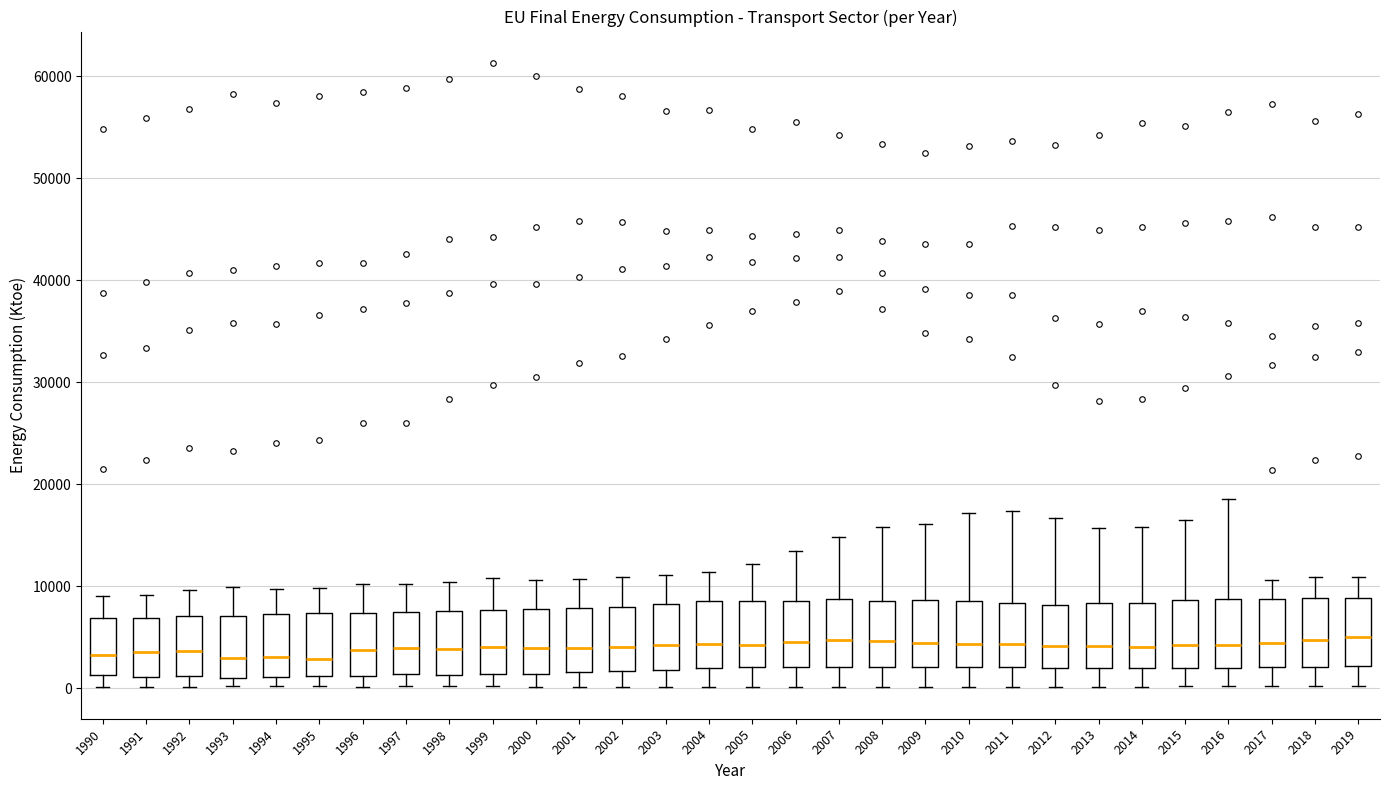

Reading left to right, read every box against the y-axis: the position of its median line, the range the box covers, and the ends of its whiskers. The values are not printed on the chart, so give them approximately, as read against the axis.

1990: median 3000, box 1000 to 7000, whiskers 0 to 9000
1991: median 4000, box 1000 to 7000, whiskers 0 to 9000
1992: median 4000, box 1000 to 7000, whiskers 0 to 10000
1993: median 3000, box 1000 to 7000, whiskers 0 to 10000
1994: median 3000, box 1000 to 7000, whiskers 0 to 10000
1995: median 3000, box 1000 to 7000, whiskers 0 to 10000
1996: median 4000, box 1000 to 7000, whiskers 0 to 10000
1997: median 4000, box 1000 to 7000, whiskers 0 to 10000
1998: median 4000, box 1000 to 8000, whiskers 0 to 10000
1999: median 4000, box 1000 to 8000, whiskers 0 to 11000
2000: median 4000, box 1000 to 8000, whiskers 0 to 11000
2001: median 4000, box 2000 to 8000, whiskers 0 to 11000
2002: median 4000, box 2000 to 8000, whiskers 0 to 11000
2003: median 4000, box 2000 to 8000, whiskers 0 to 11000
2004: median 4000, box 2000 to 9000, whiskers 0 to 11000
2005: median 4000, box 2000 to 9000, whiskers 0 to 12000
2006: median 5000, box 2000 to 9000, whiskers 0 to 13000
2007: median 5000, box 2000 to 9000, whiskers 0 to 15000
2008: median 5000, box 2000 to 9000, whiskers 0 to 16000
2009: median 4000, box 2000 to 9000, whiskers 0 to 16000
2010: median 4000, box 2000 to 9000, whiskers 0 to 17000
2011: median 4000, box 2000 to 8000, whiskers 0 to 17000
2012: median 4000, box 2000 to 8000, whiskers 0 to 17000
2013: median 4000, box 2000 to 8000, whiskers 0 to 16000
2014: median 4000, box 2000 to 8000, whiskers 0 to 16000
2015: median 4000, box 2000 to 9000, whiskers 0 to 17000
2016: median 4000, box 2000 to 9000, whiskers 0 to 19000
2017: median 4000, box 2000 to 9000, whiskers 0 to 11000
2018: median 5000, box 2000 to 9000, whiskers 0 to 11000
2019: median 5000, box 2000 to 9000, whiskers 0 to 11000